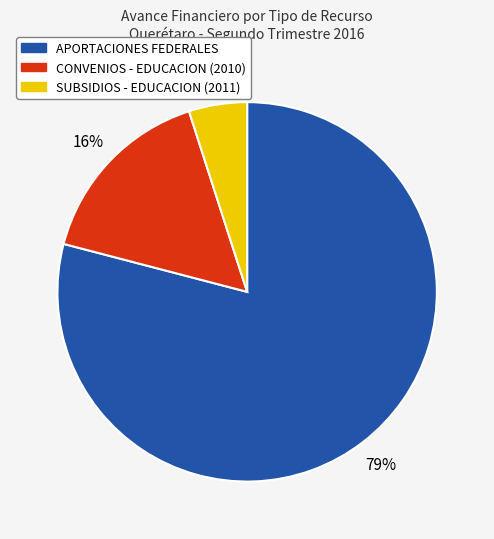

Rank the categories by value from lowest to highest.

SUBSIDIOS - EDUCACION (2011), CONVENIOS - EDUCACION (2010), APORTACIONES FEDERALES